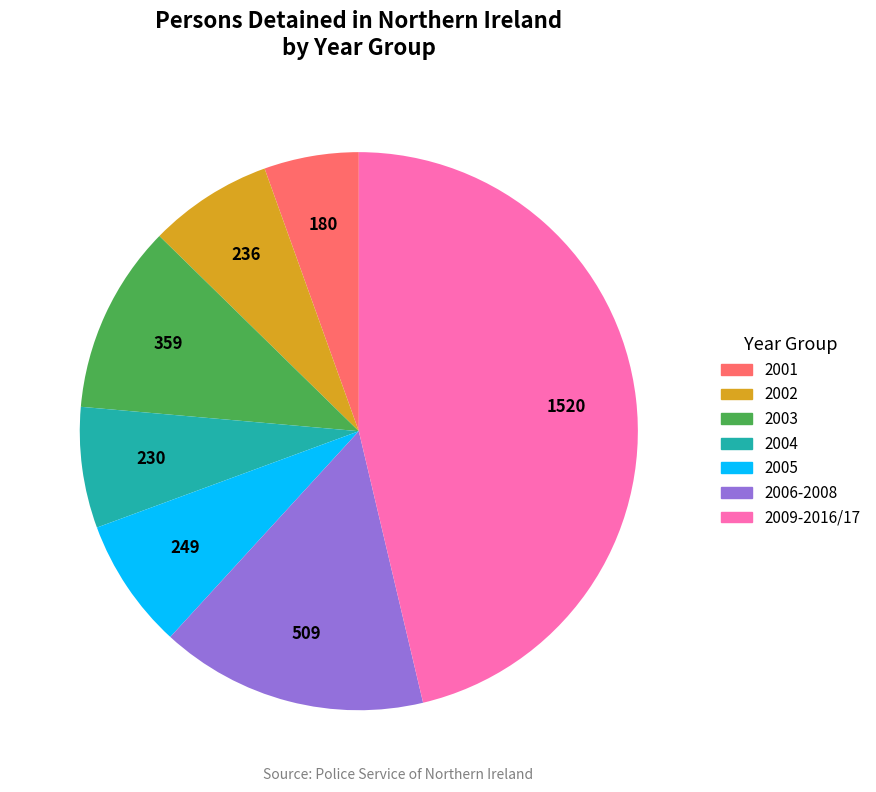

Is there a majority slice in this chart?

No